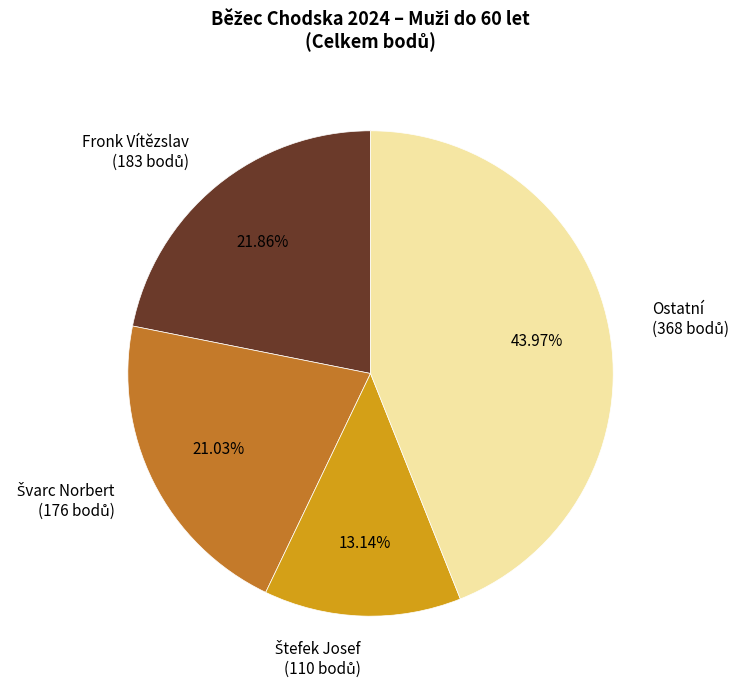

Count the number of slices in the pie.

4